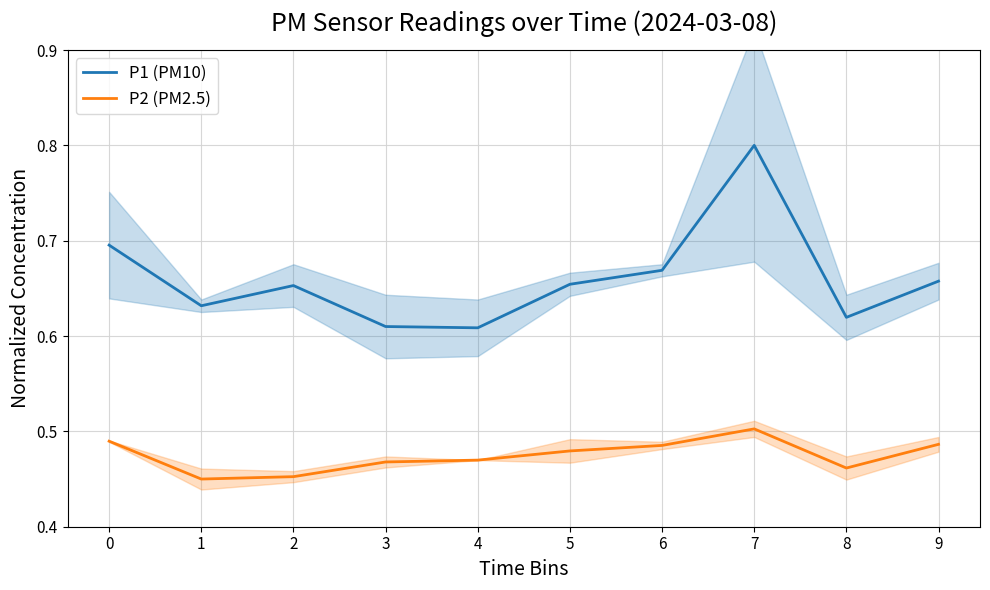

List the series in order of their overall mean, lowest first.

P2 (PM2.5), P1 (PM10)